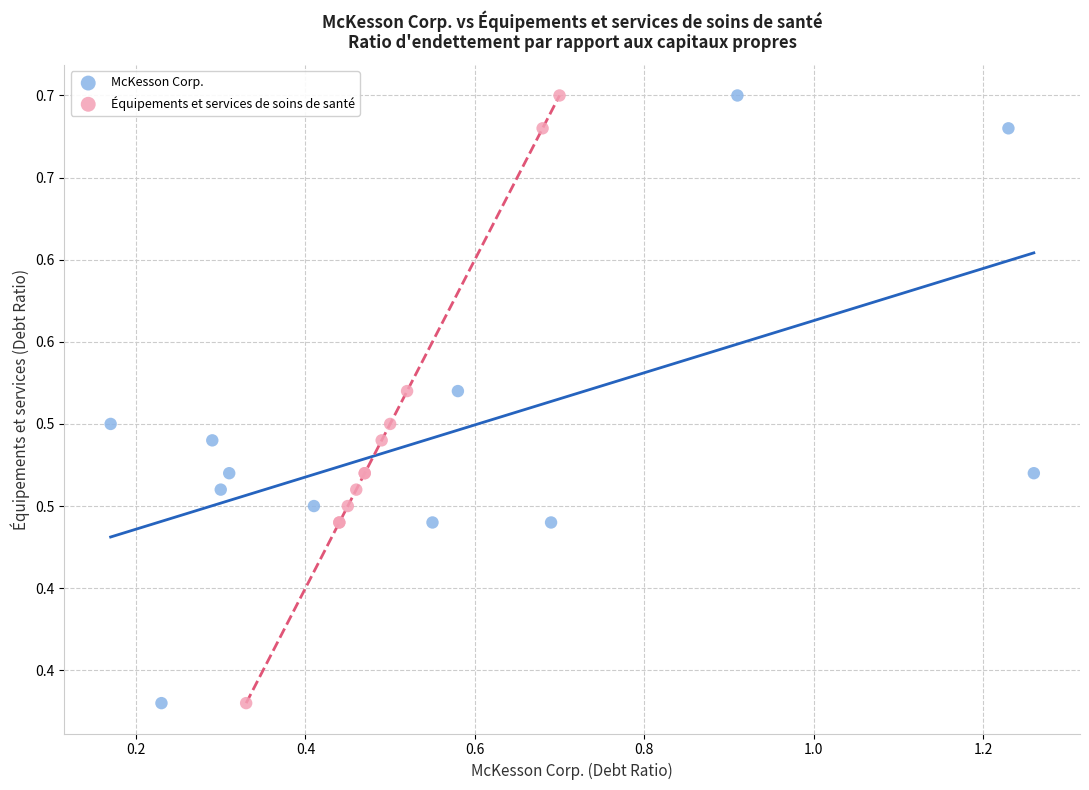

What are all the series names shown in the legend?

McKesson Corp., Équipements et services de soins de santé